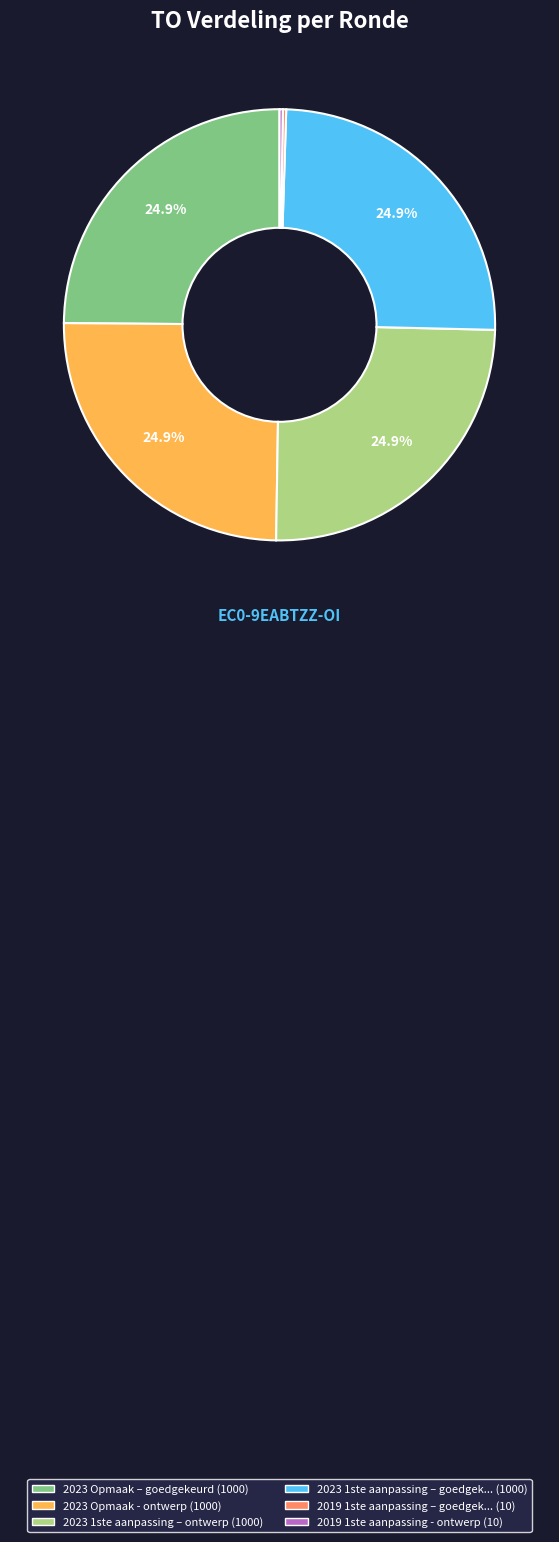

Is there any slice that represents more than half of the pie?

No